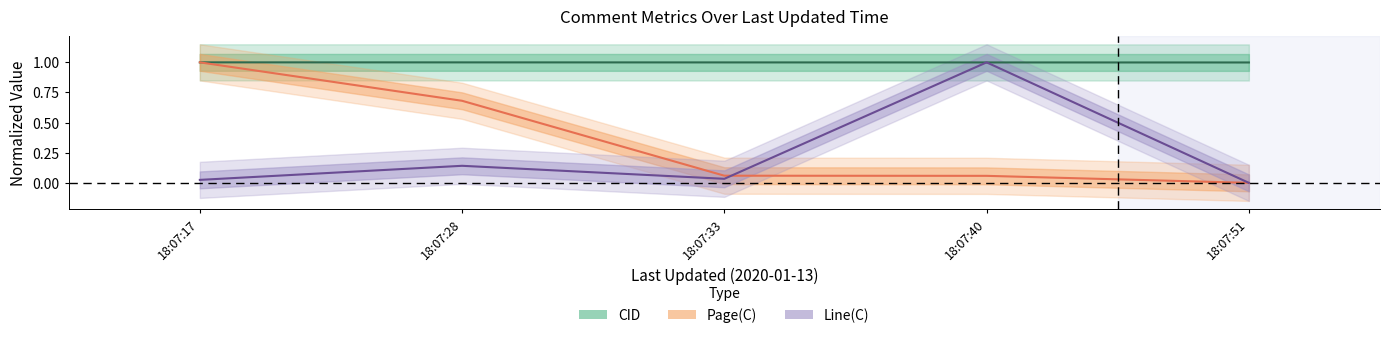

How many interior local valleys does the Line(C) series have?

1